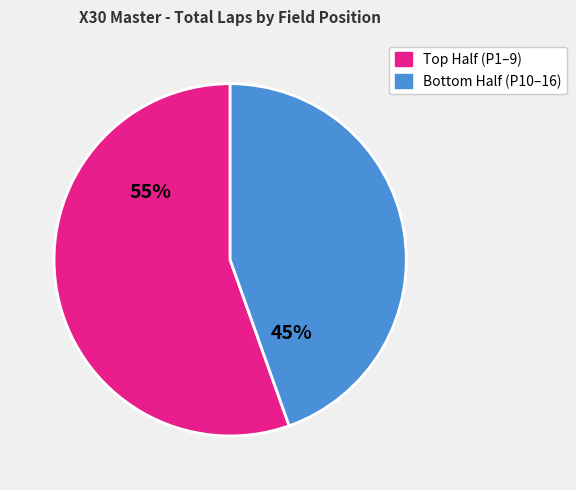

How many slices are in this pie chart?

2